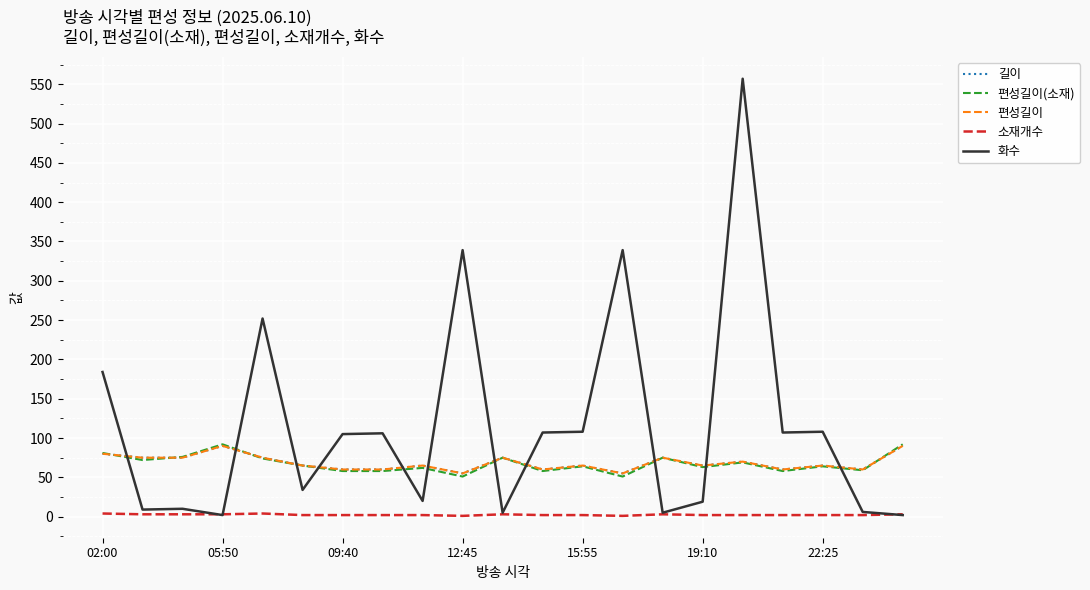

Rank the series by their maximum value, from highest to lowest.

화수, 편성길이(소재), 길이, 편성길이, 소재개수